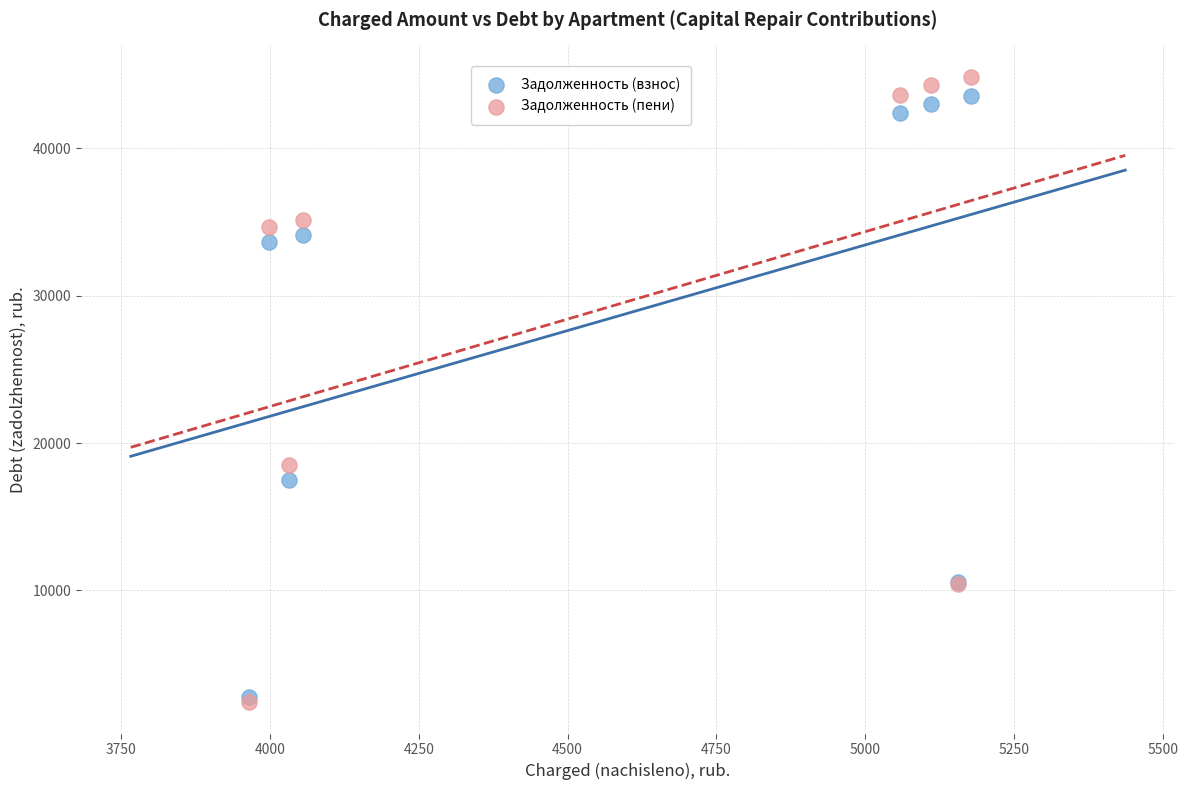

Which series has the largest Y range (max minus min)?

Задолженность (пени)